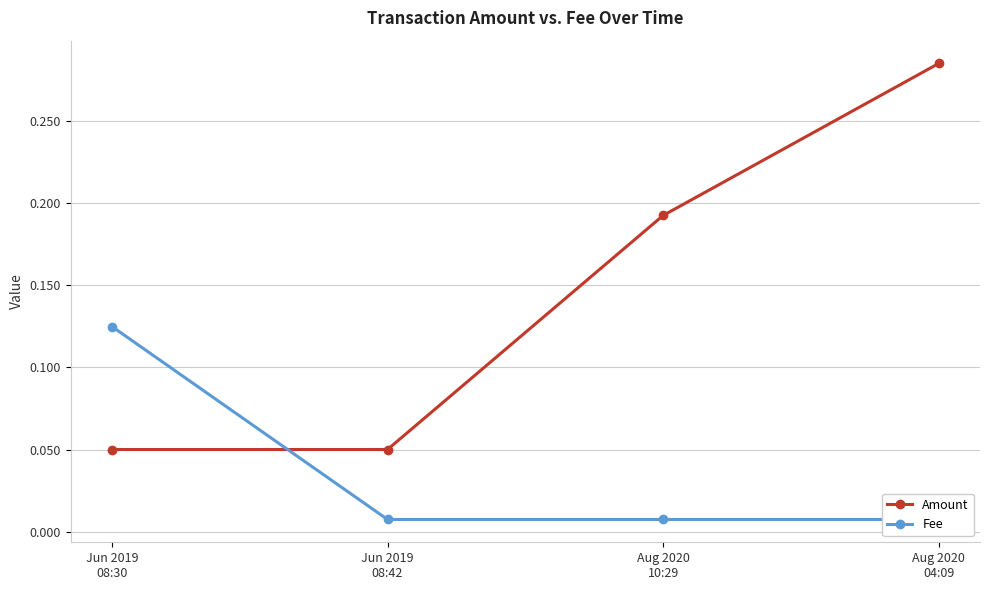

At Aug 2020
10:29, list the series in order from largest to smallest.

Amount, Fee